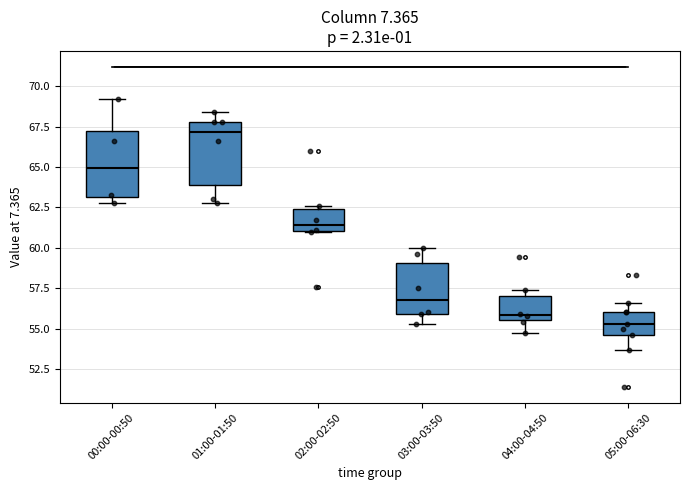

Where does the median line of the box for 05:00-06:30 sit on the y-axis? The values are not printed on the chart, so give them approximately, as read against the axis.

55.5